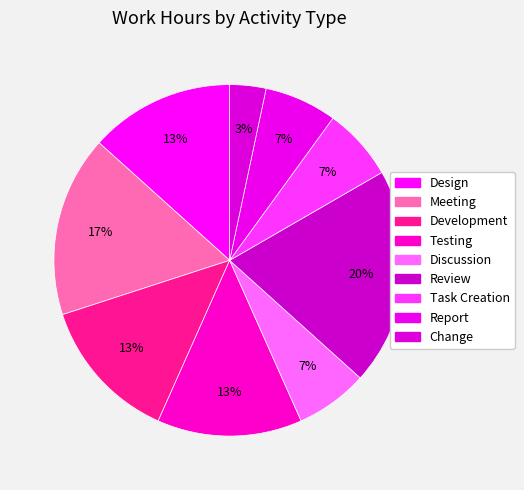

How many segments does this pie chart have?

9